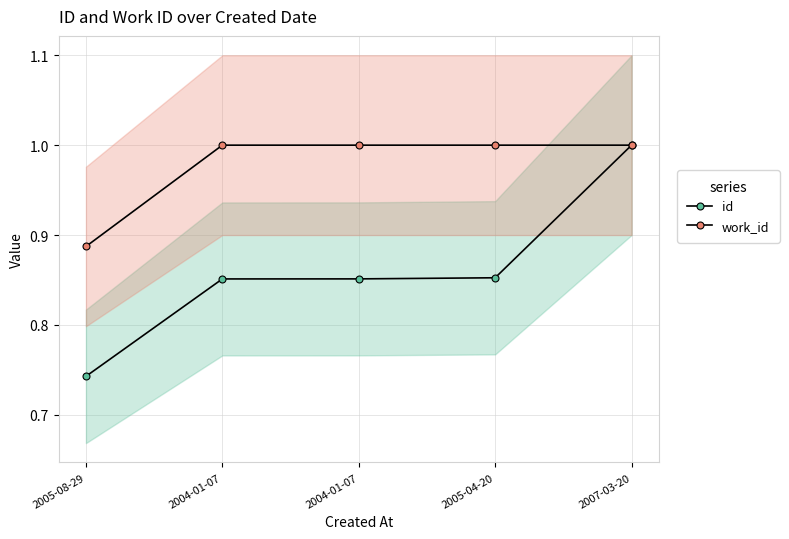

True or false: id and work_id intersect in this chart.

False